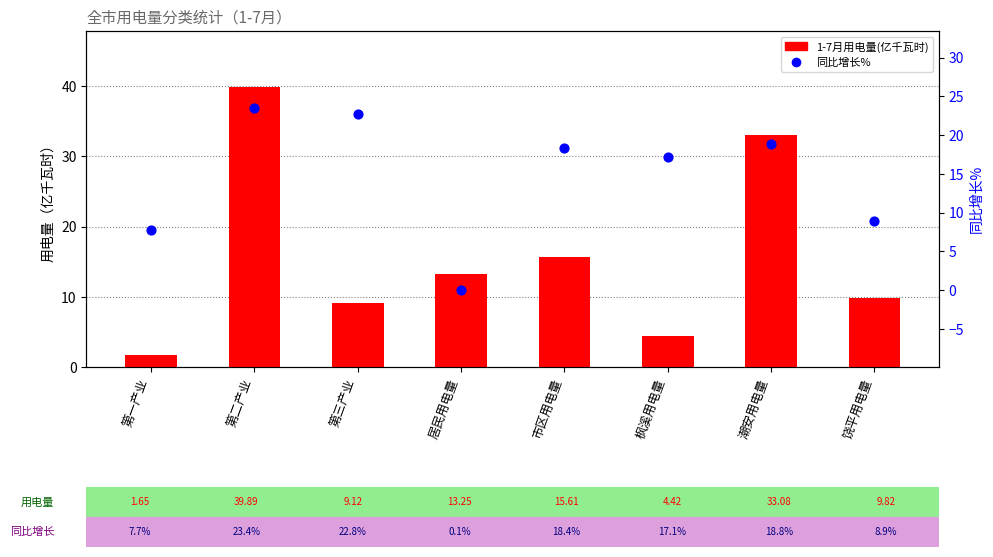

Which series reaches the minimum Y coordinate?

同比增长%